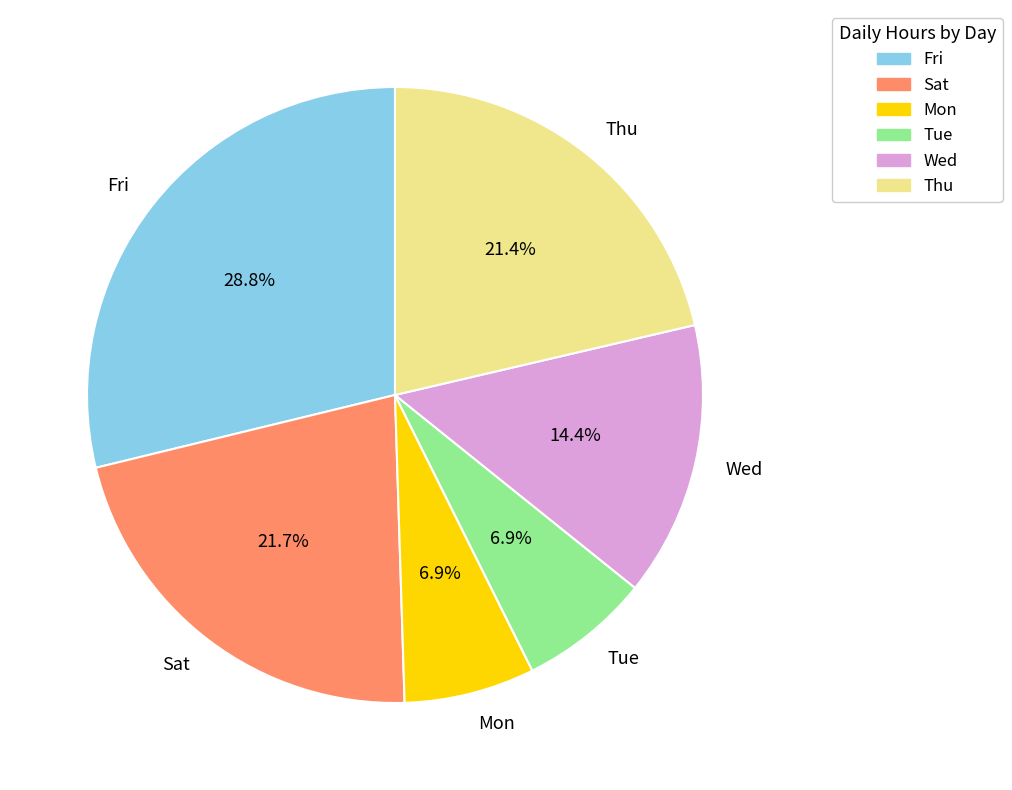

Do Tue and Thu together represent more than half of the pie?

No